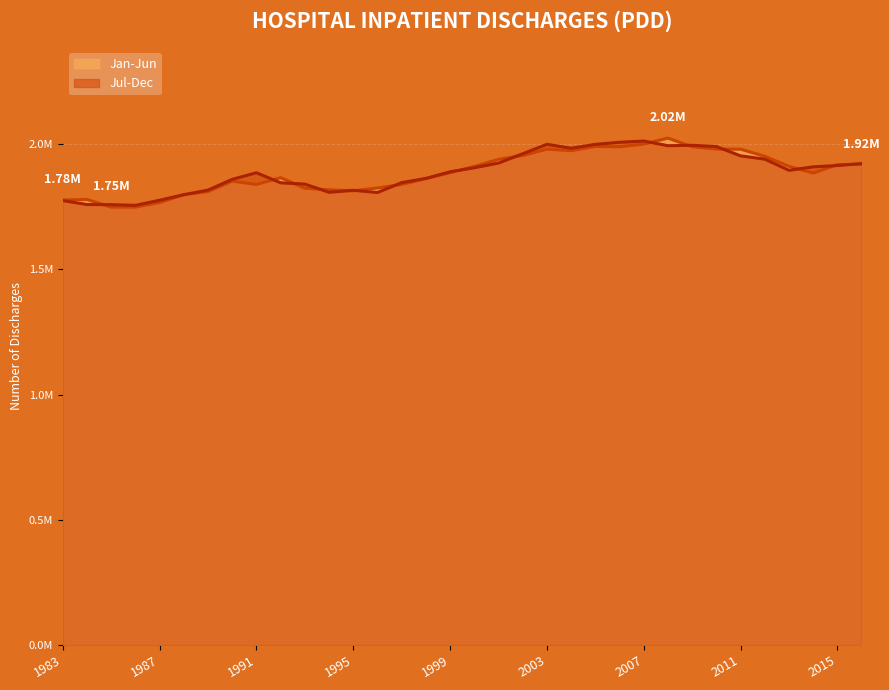

At which category does Jul-Dec reach its first local valley?

1986